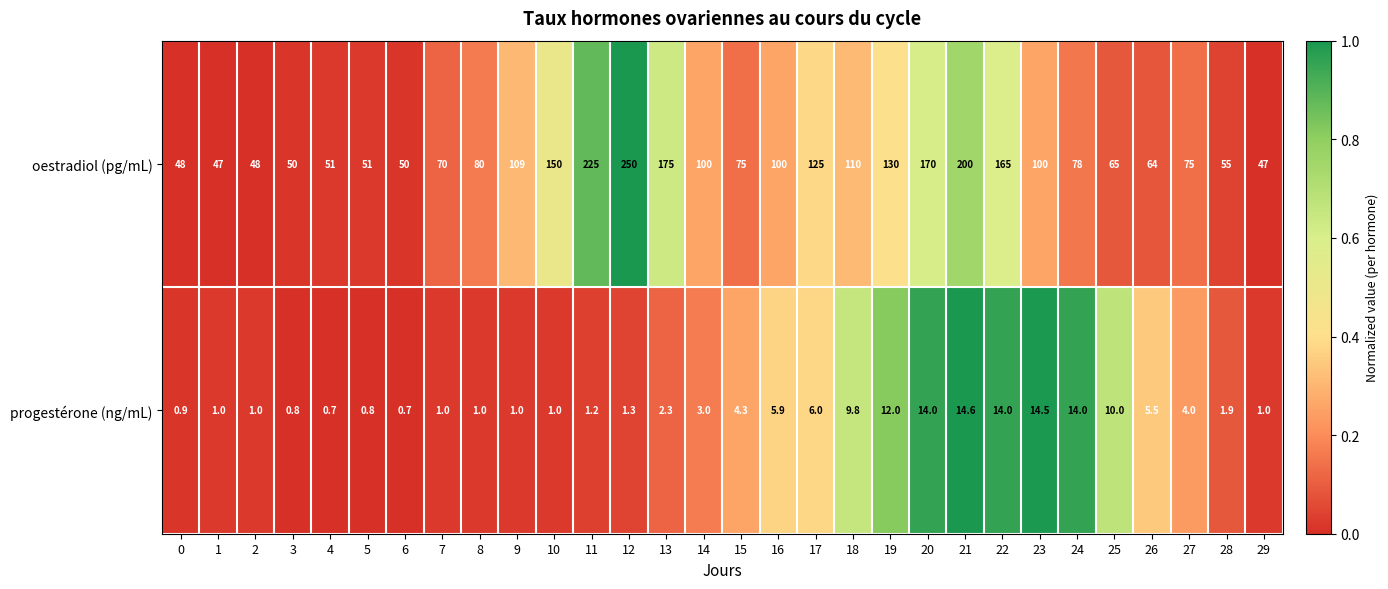

Between 7 and 16, which series saw the biggest shift?

oestradiol (pg/mL)